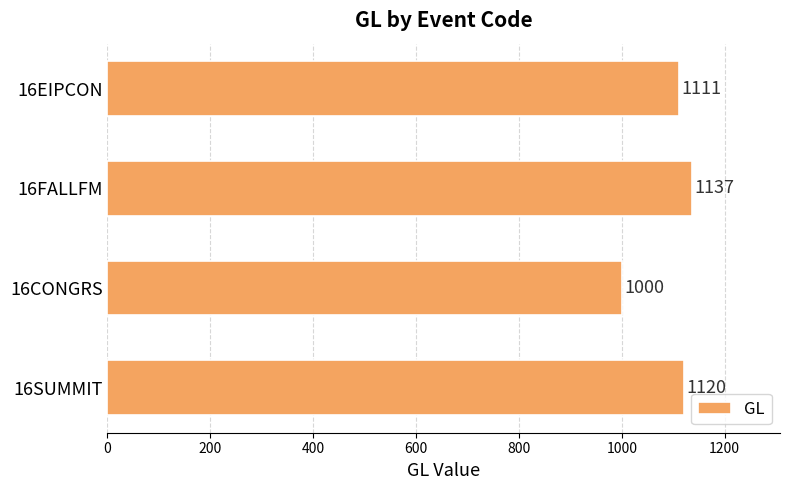

Reading bottom to top, transcribe all the data shown in this chart.

1120	1000	1137	1111